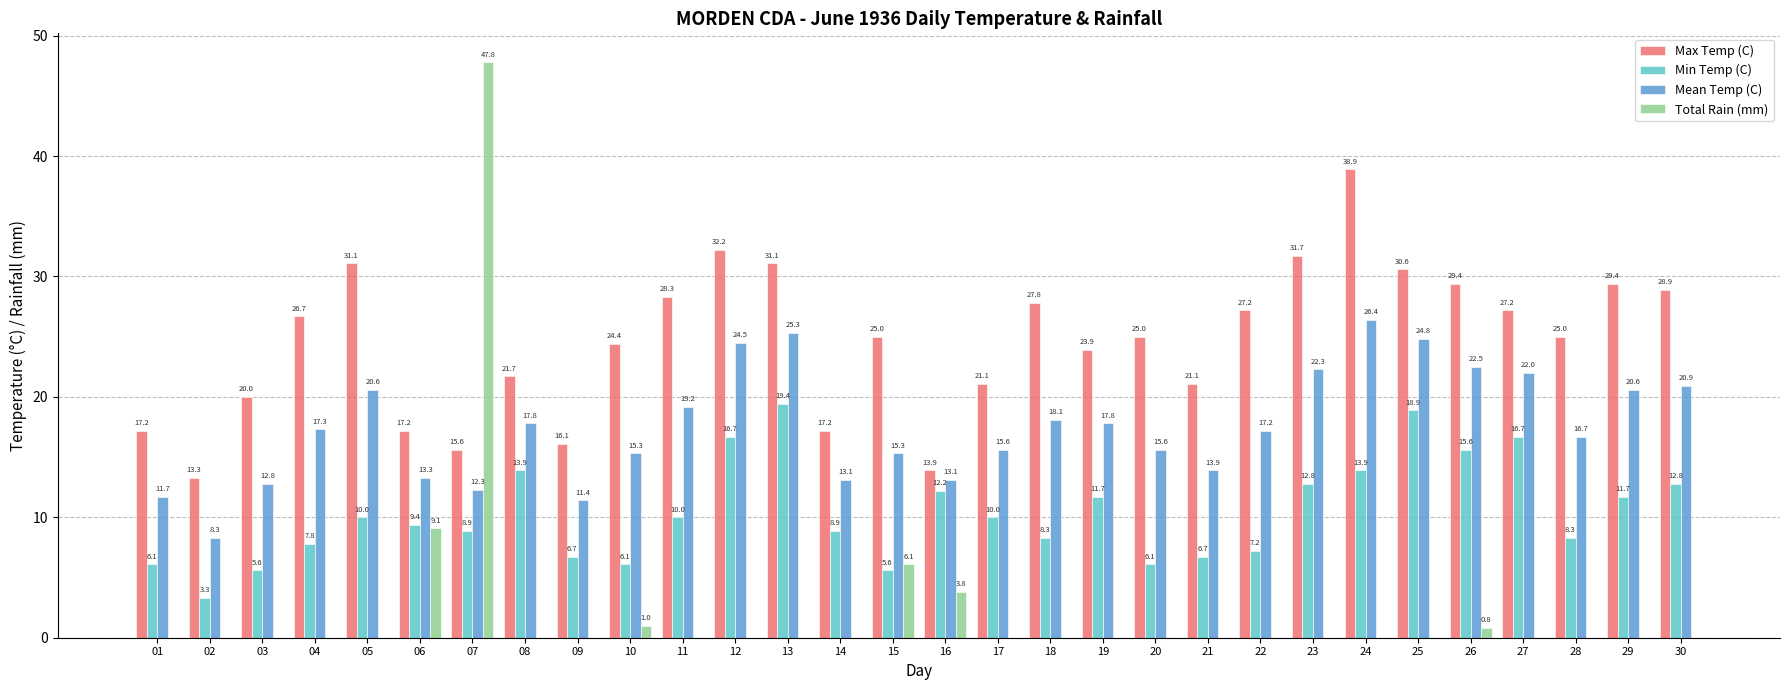

At which label does Total Rain (mm) reach its peak?

07